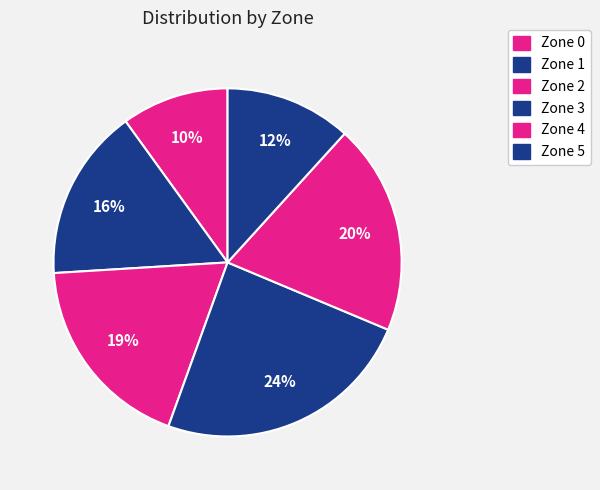

How many segments does this pie chart have?

6